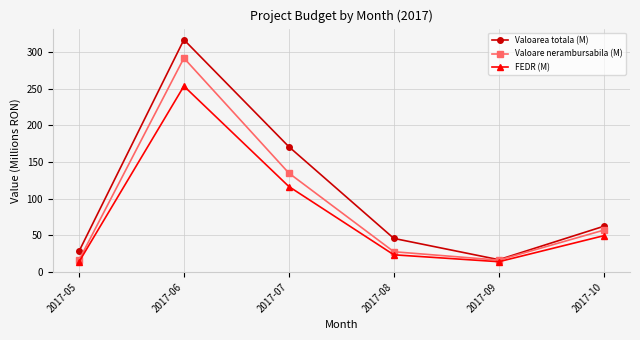

The Valoarea totala (M) series shows 72.0 at 2017-08. True or false?

False